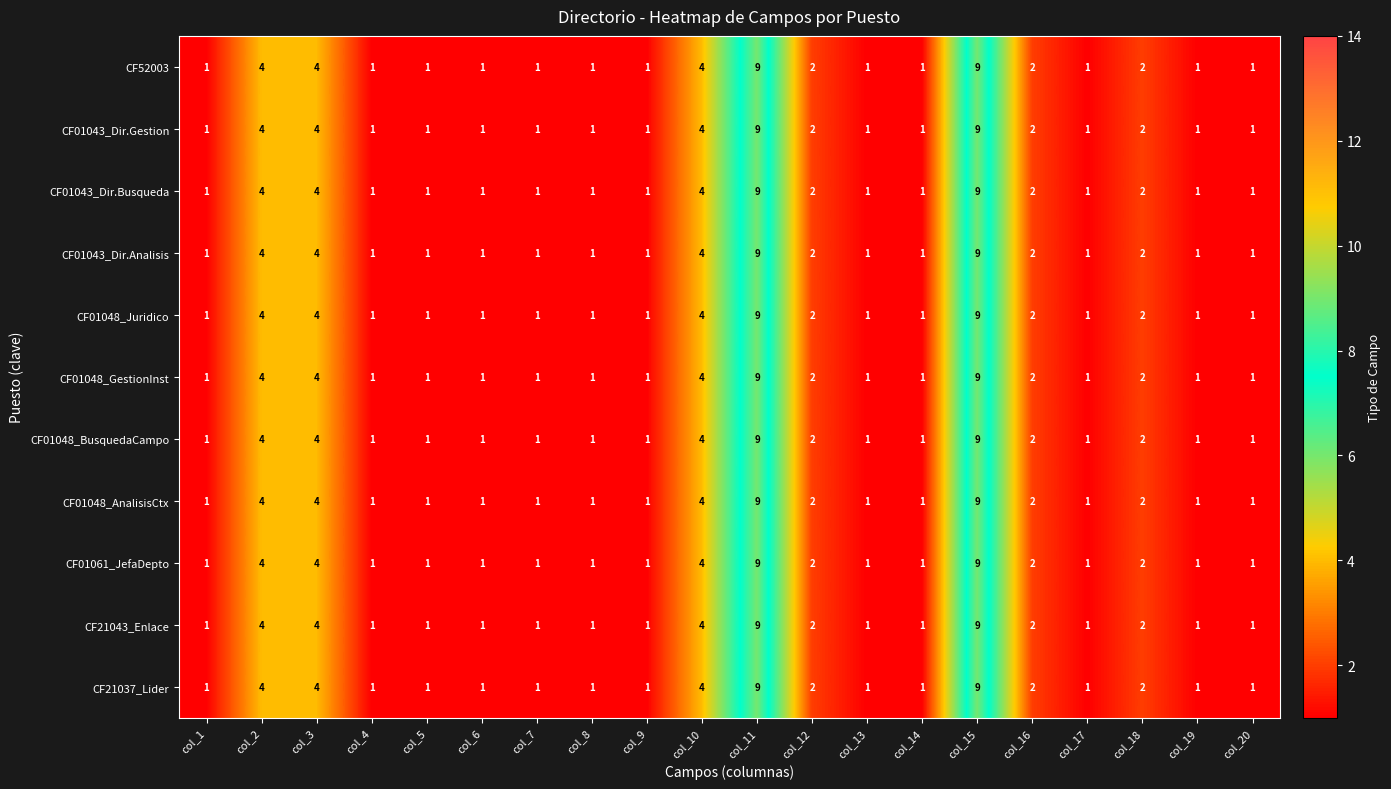

What is the greatest value displayed?

9